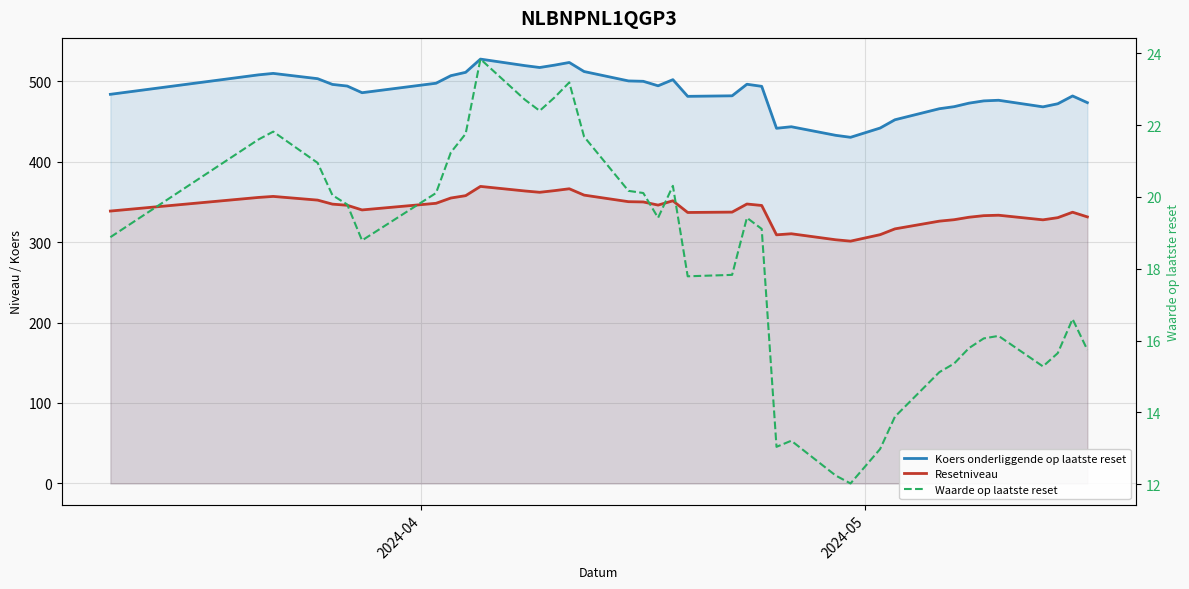

What is the lowest value of the Koers onderliggende op laatste reset series?

430.2